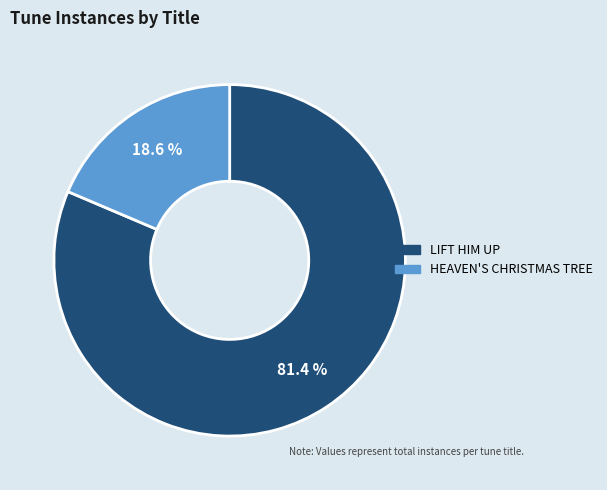

How many slices are in this pie chart?

2